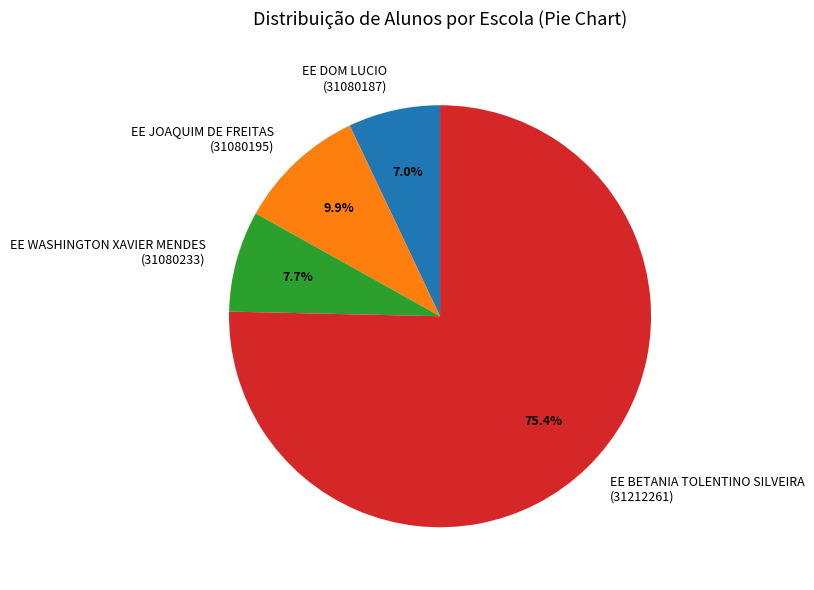

Which has a higher value, EE BETANIA TOLENTINO SILVEIRA (31212261) or EE JOAQUIM DE FREITAS (31080195)?

EE BETANIA TOLENTINO SILVEIRA (31212261)